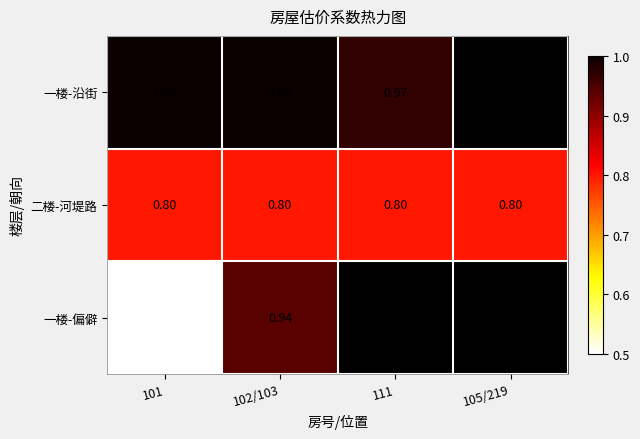

Rank the series at 102/103 from highest to lowest value.

一楼-沿街, 一楼-偏僻, 二楼-河堤路